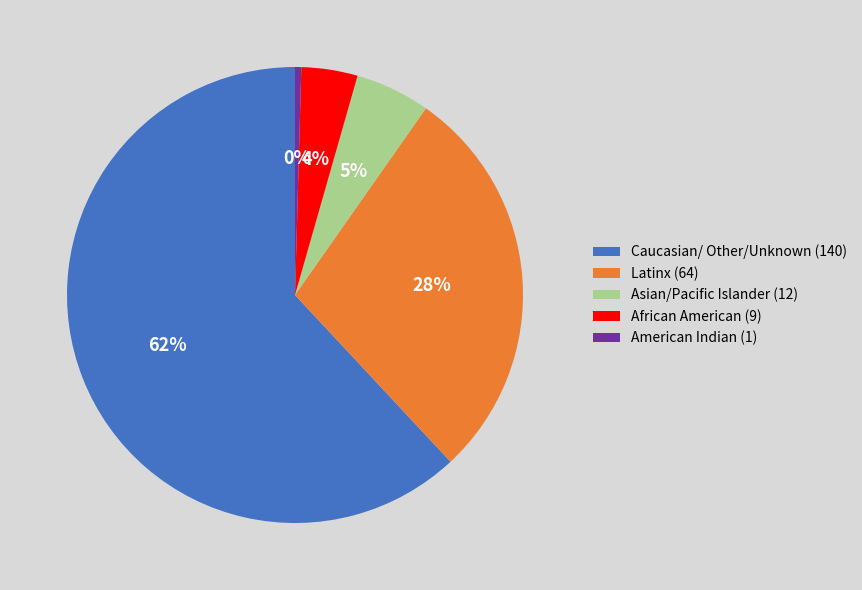

To the nearest percent, what is the difference between the Latinx (64) and American Indian (1) slice percentages?

28%